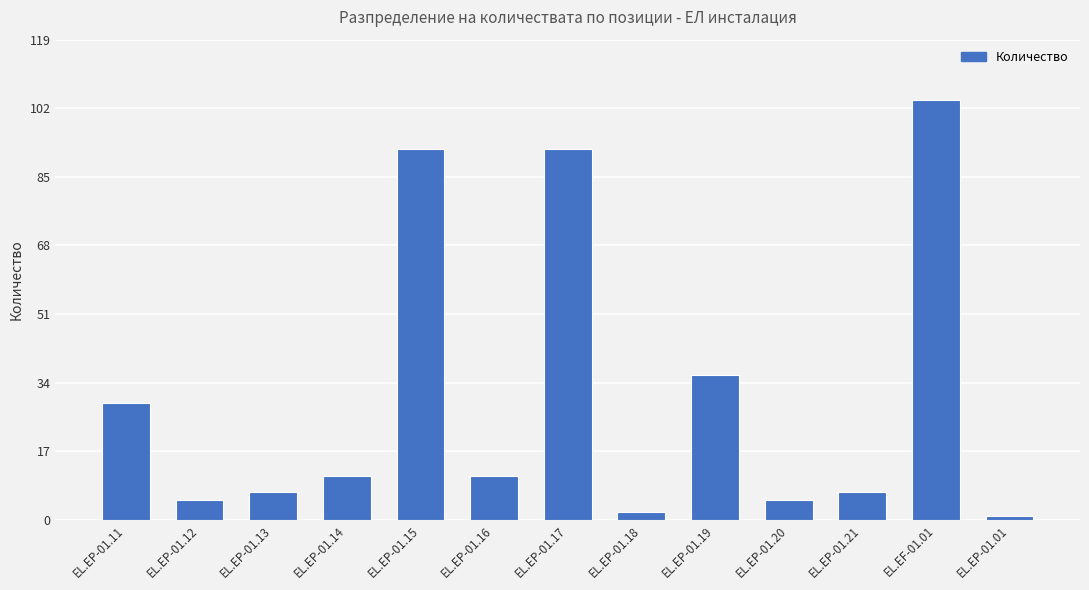

What is the greatest value displayed?

104